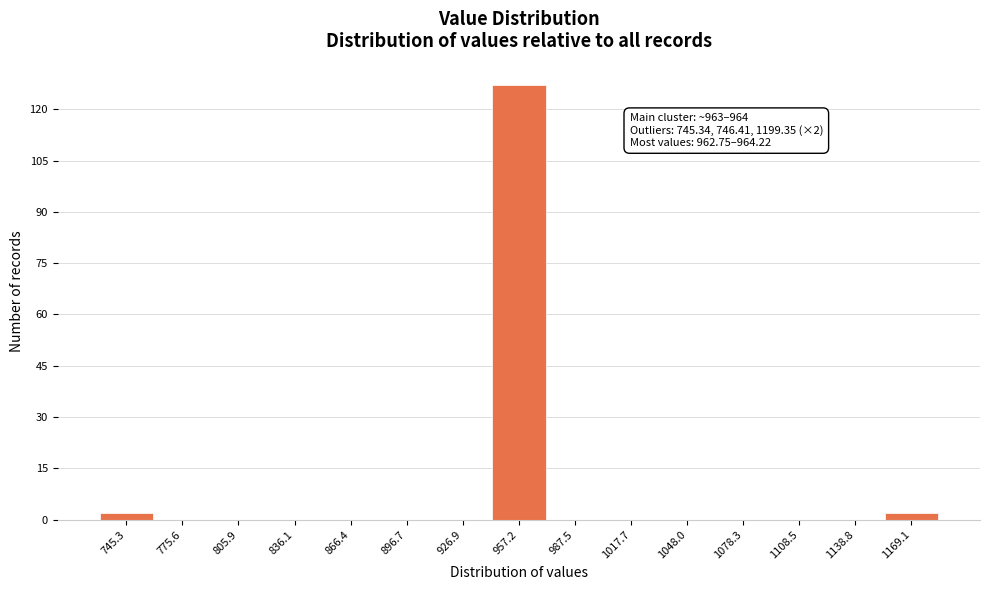

Reading left to right, extract all data points from this chart.

745.3=2	775.6=0	805.9=0	836.1=0	866.4=0	896.7=0	926.9=0	957.2=127	987.5=0	1017.7=0	1048.0=0	1078.3=0	1108.5=0	1138.8=0	1169.1=2